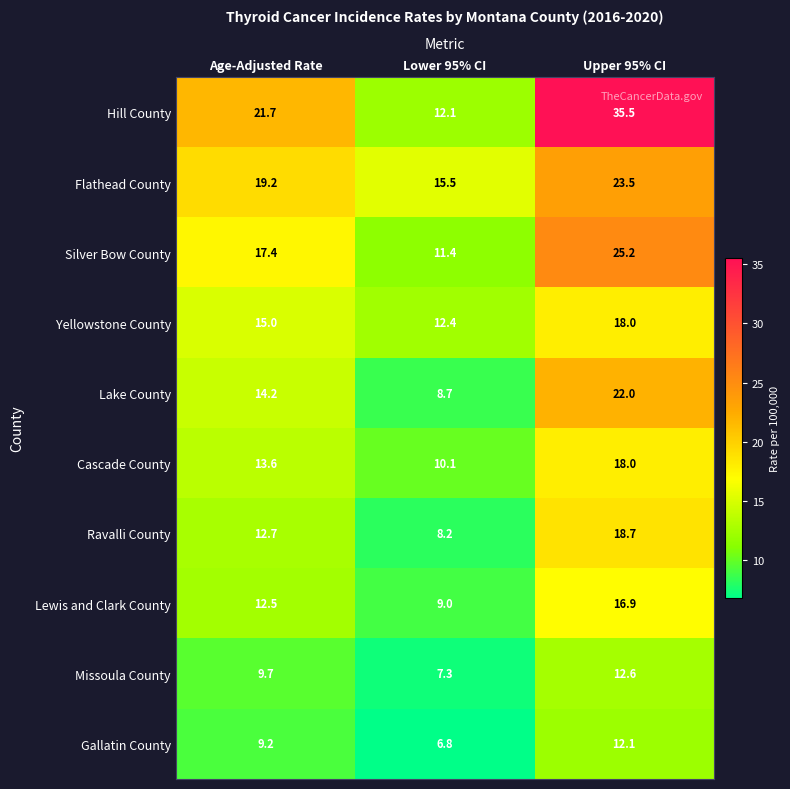

What is the smallest value displayed?

6.8